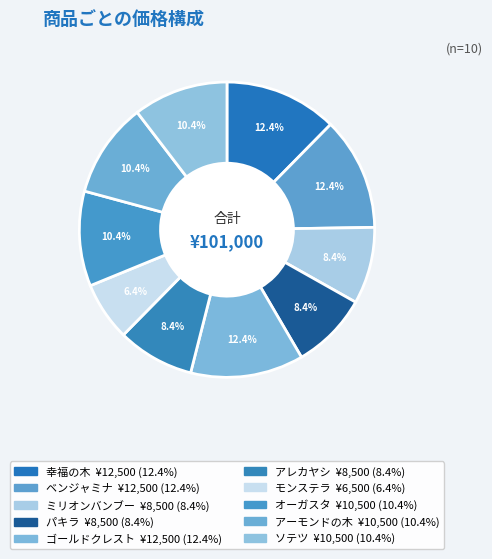

What percentage is the ベンジャミナ slice, to the nearest percent?

12%